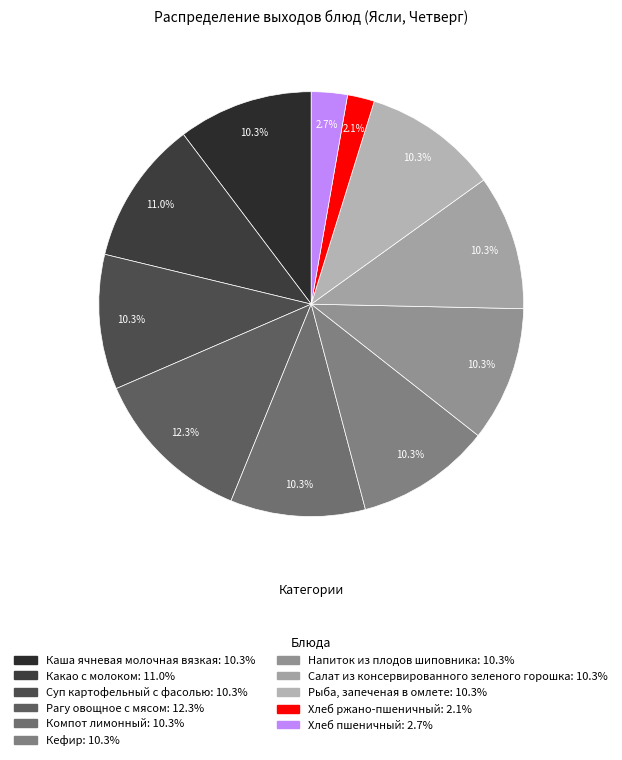

Is there a majority slice in this chart?

No